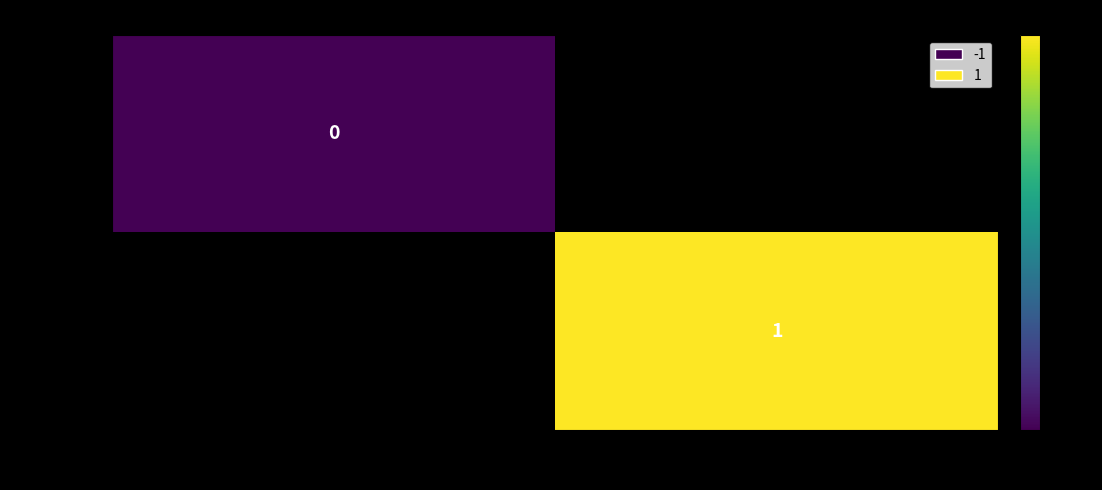

True or false: fa6c015f… has a value of 1 at 1.

True